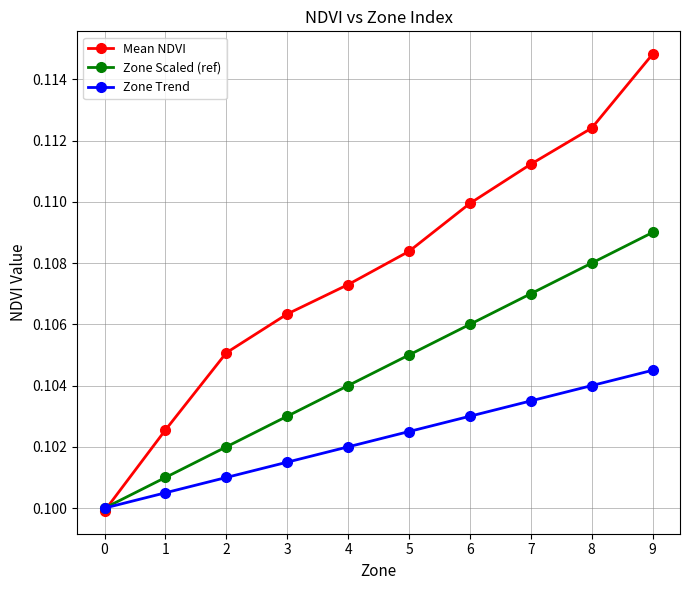

Which series has the widest spread of values?

Mean NDVI